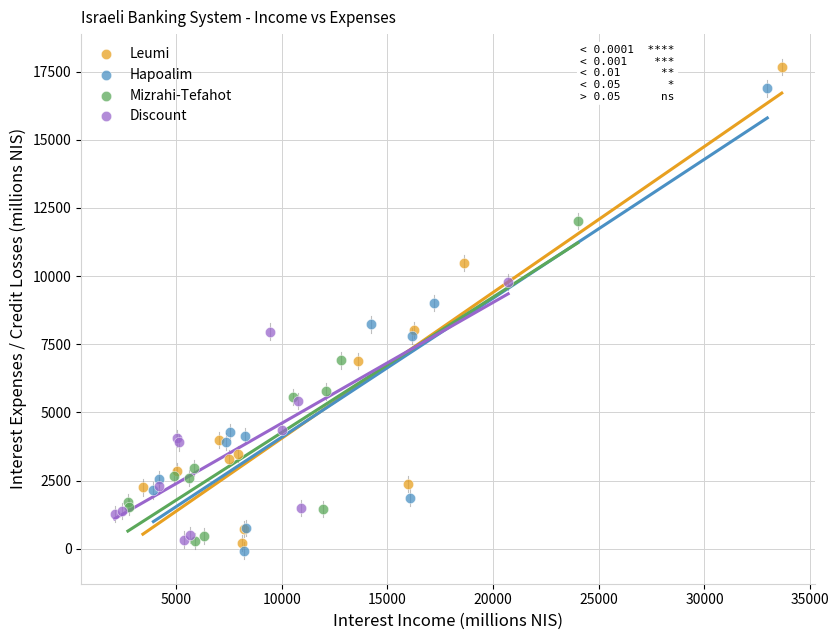

What are all the series names shown in the legend?

Leumi, Hapoalim, Mizrahi-Tefahot, Discount